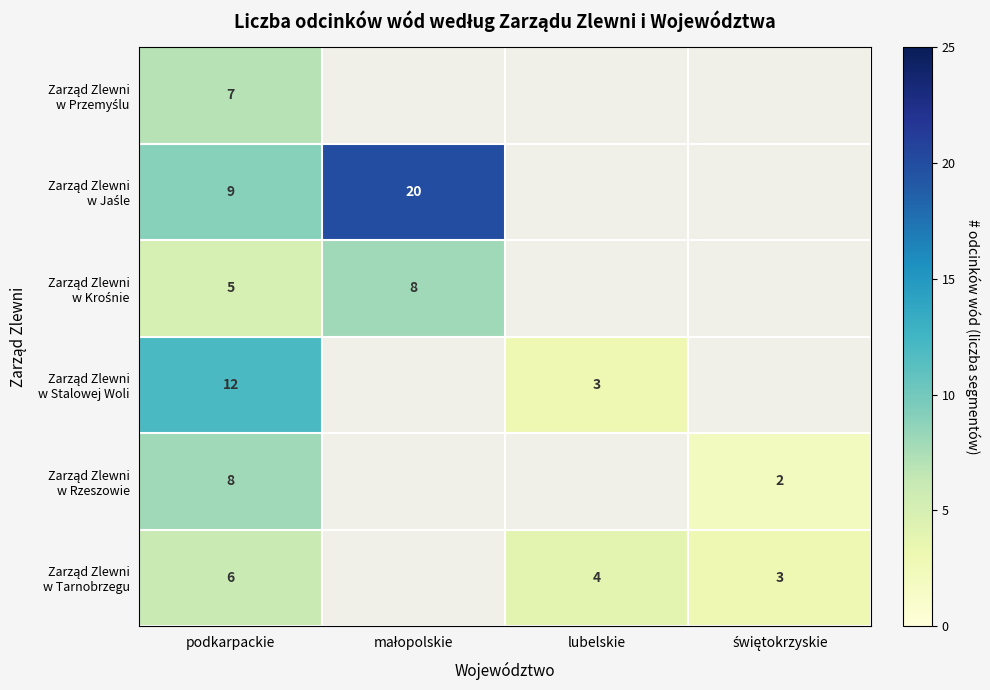

Which category has the highest value across all series?

małopolskie